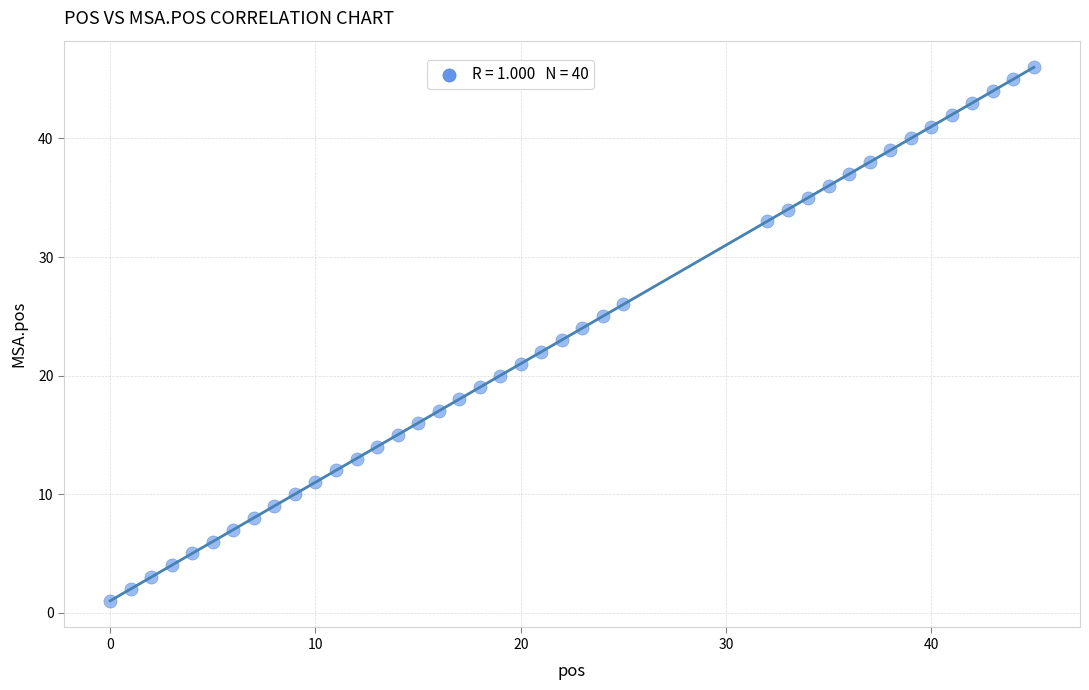

What is the range of X values (max minus min)?

45